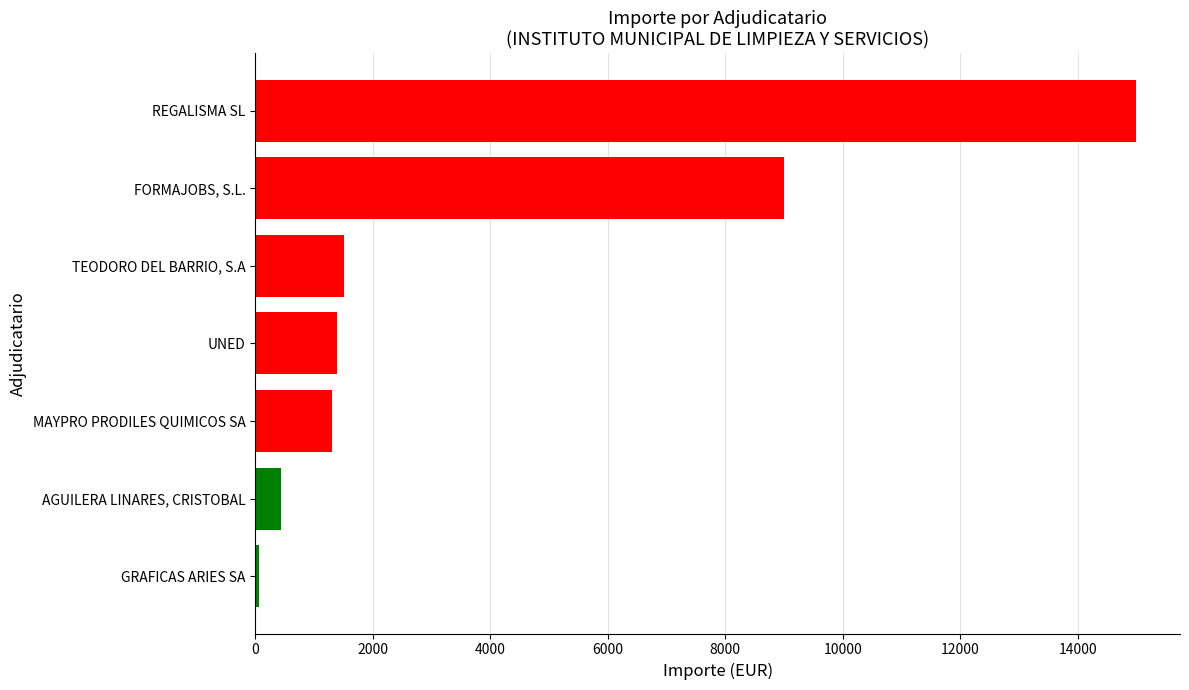

List the labels in order of value, largest first.

REGALISMA SL, FORMAJOBS, S.L., TEODORO DEL BARRIO, S.A, UNED, MAYPRO PRODILES QUIMICOS SA, AGUILERA LINARES, CRISTOBAL, GRAFICAS ARIES SA